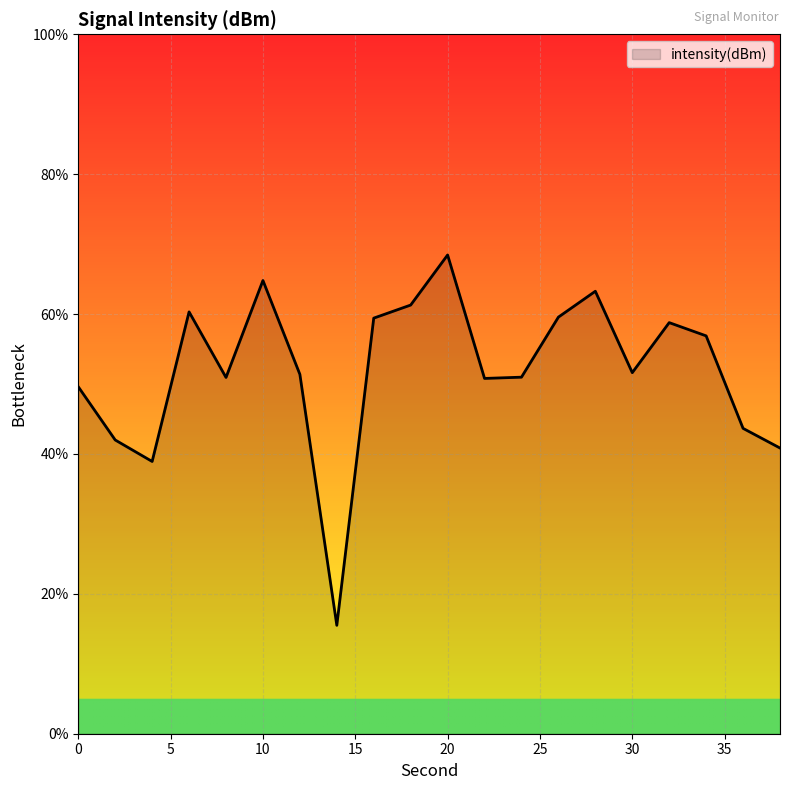

What is the difference between the maximum and minimum values?

53.0